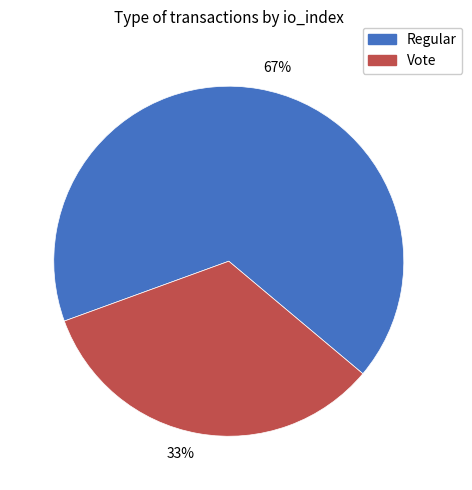

What is the majority slice?

Regular